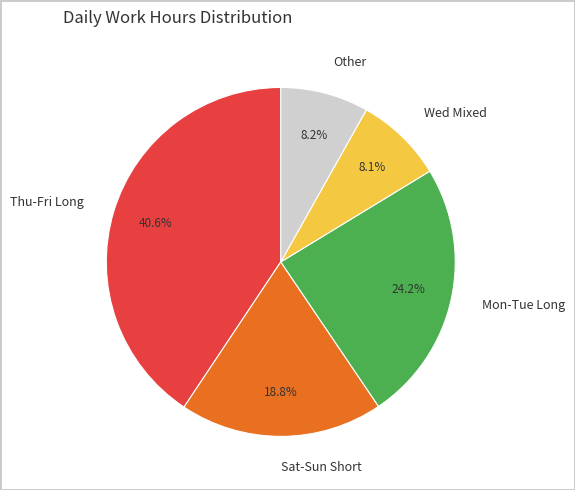

How much of the chart is everything except Sat-Sun Short?

81.2%